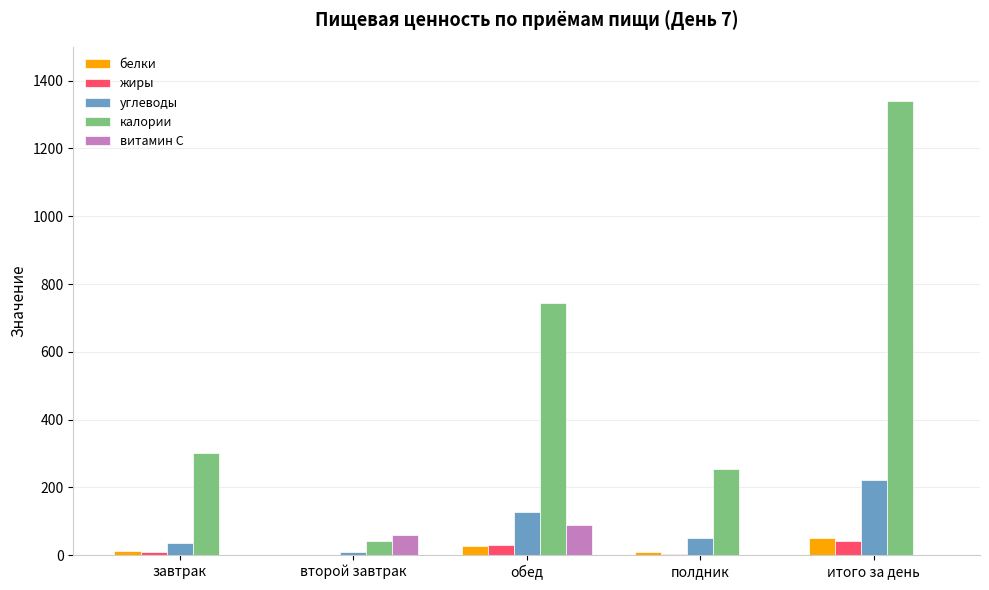

True or false: витамин С has a value of 60.9 at второй завтрак.

True